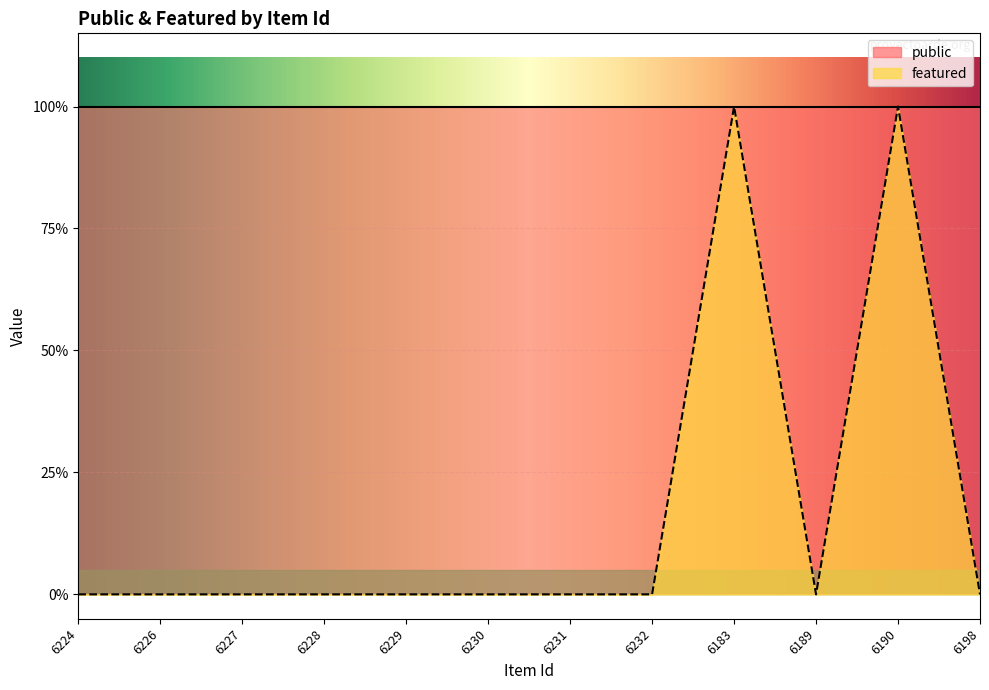

How many points are higher than both their immediate neighbors (excluding endpoints)?

2